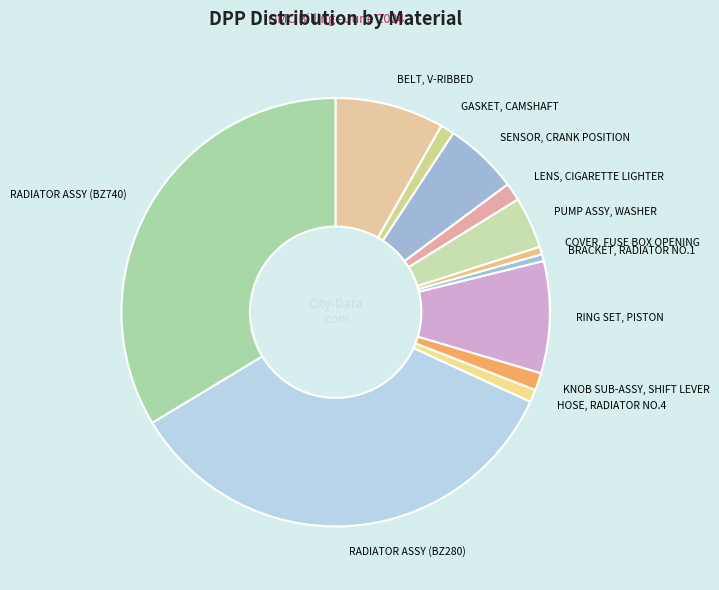

Combined, do LENS, CIGARETTE LIGHTER and RADIATOR ASSY (BZ280) account for over 50%?

No